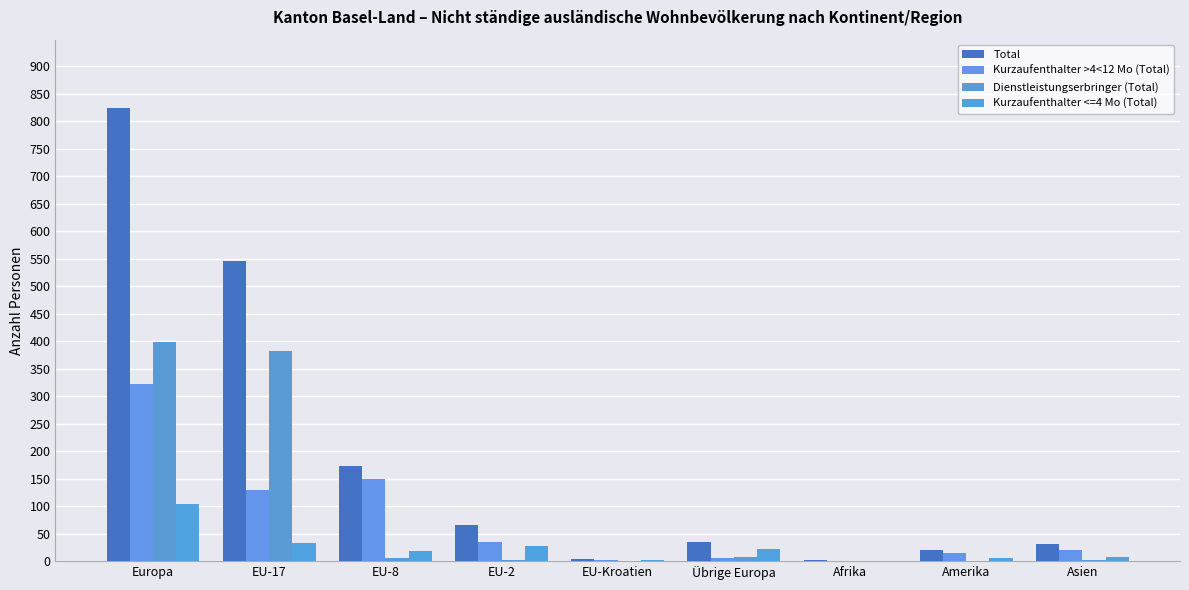

Which category has the highest value across all series?

Europa